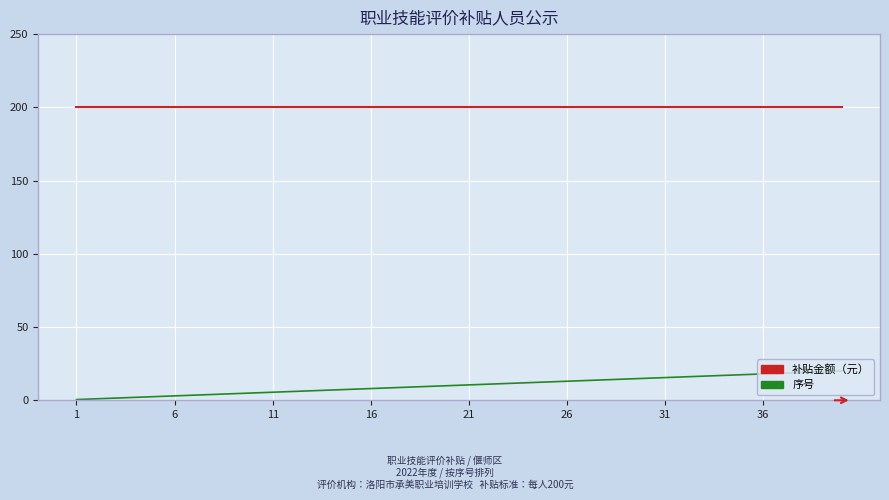

Rank the series by their maximum value, from lowest to highest.

序号, 补贴金额（元）